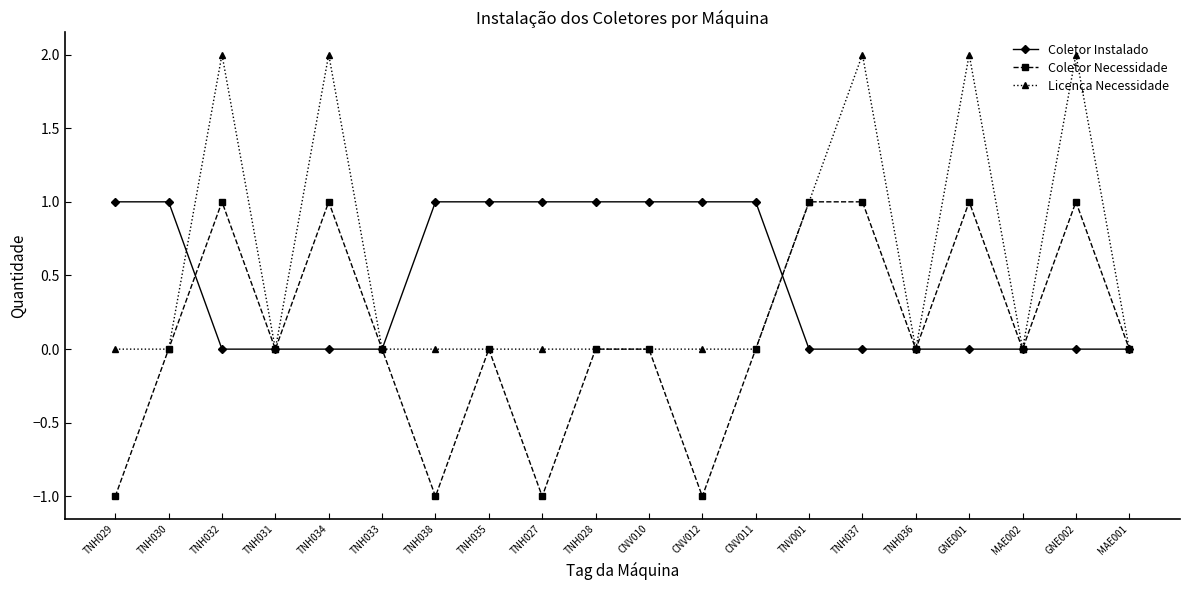

The value of Coletor Instalado at TNH034 is 0. True or false?

True